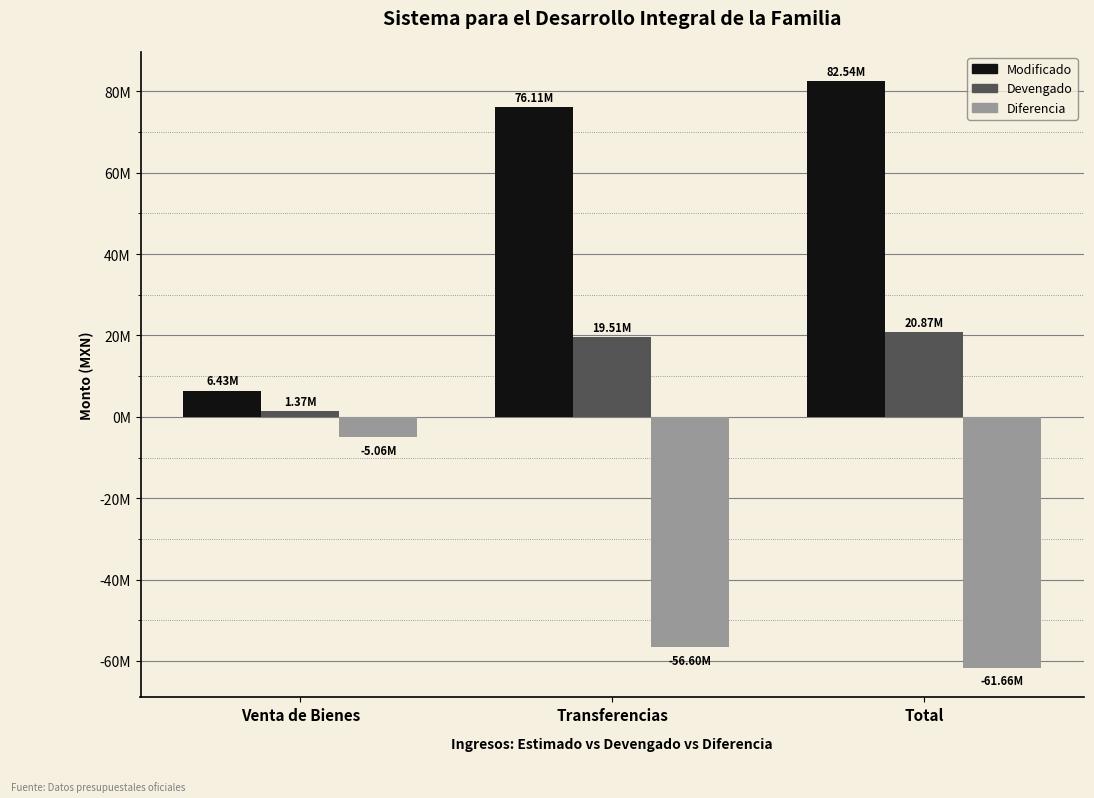

Between Venta de Bienes and Transferencias, which series saw the biggest shift?

Modificado